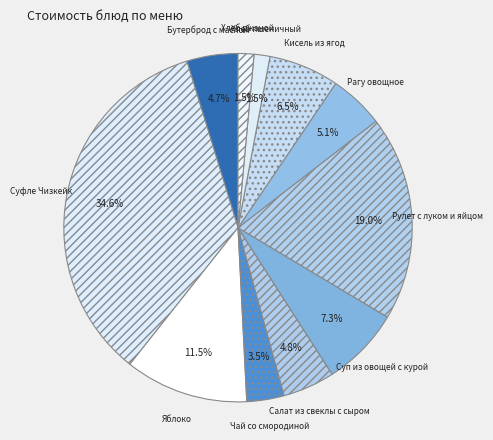

Do Суфле Чизкейк and Хлеб ржаной together represent more than half of the pie?

No